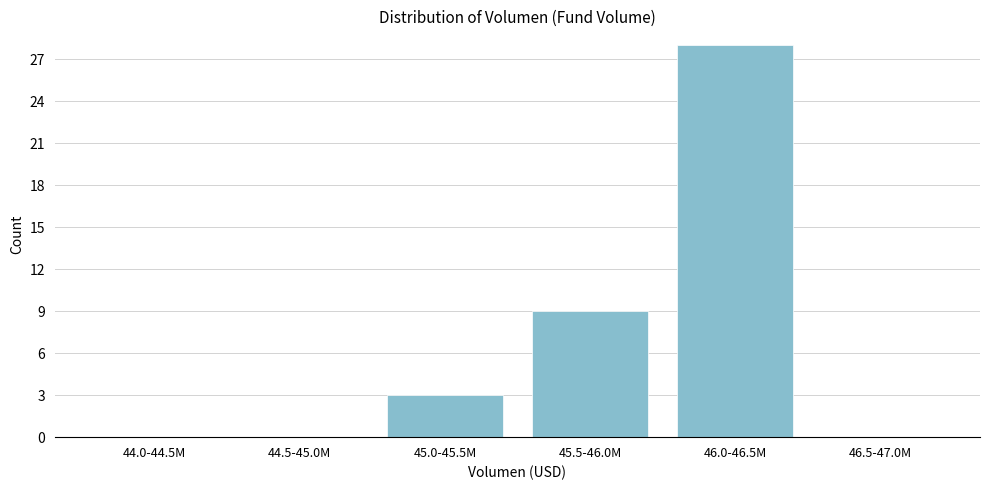

Reading left to right, what are all the values shown in this chart?

44.0-44.5M=0	44.5-45.0M=0	45.0-45.5M=3	45.5-46.0M=9	46.0-46.5M=28	46.5-47.0M=0